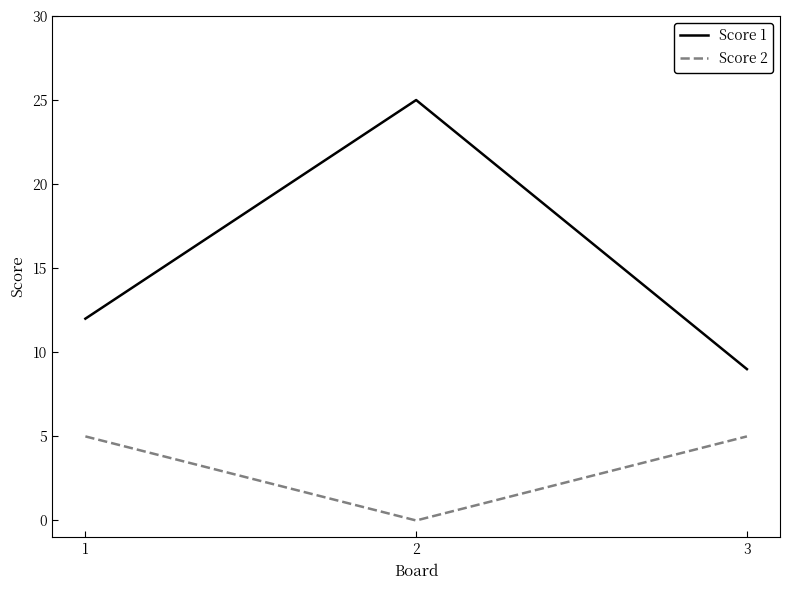

Which series has the largest total across all categories?

Score 1